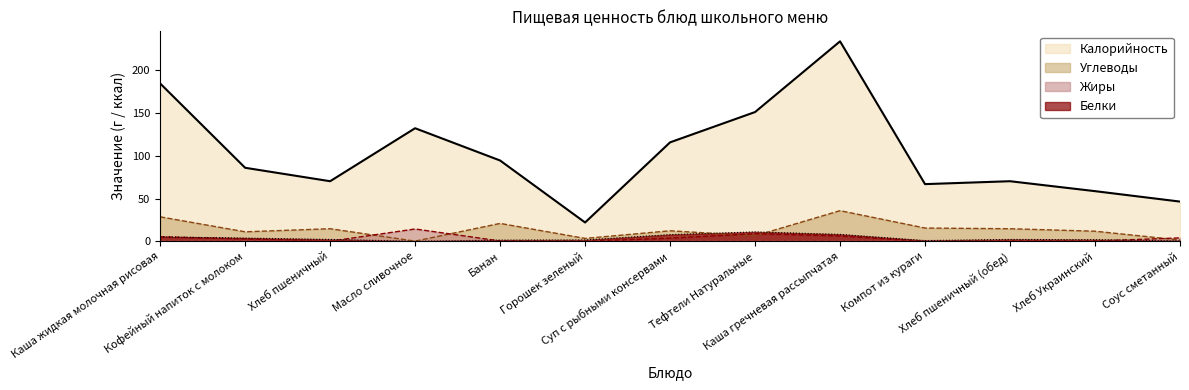

Which series has the largest range (max minus min)?

Калорийность